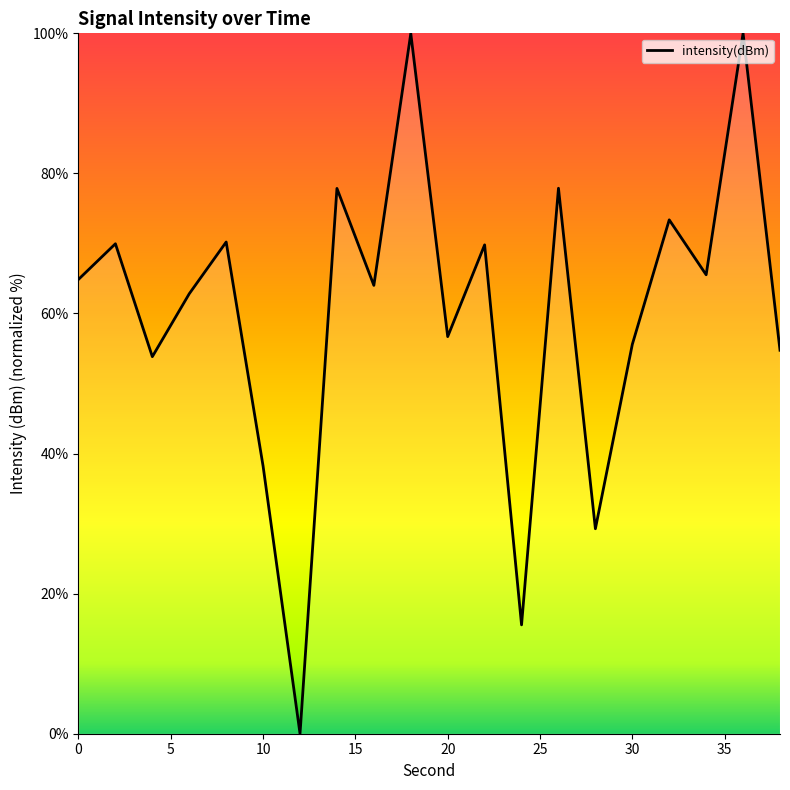

What is the difference between the maximum and minimum values?

100.0